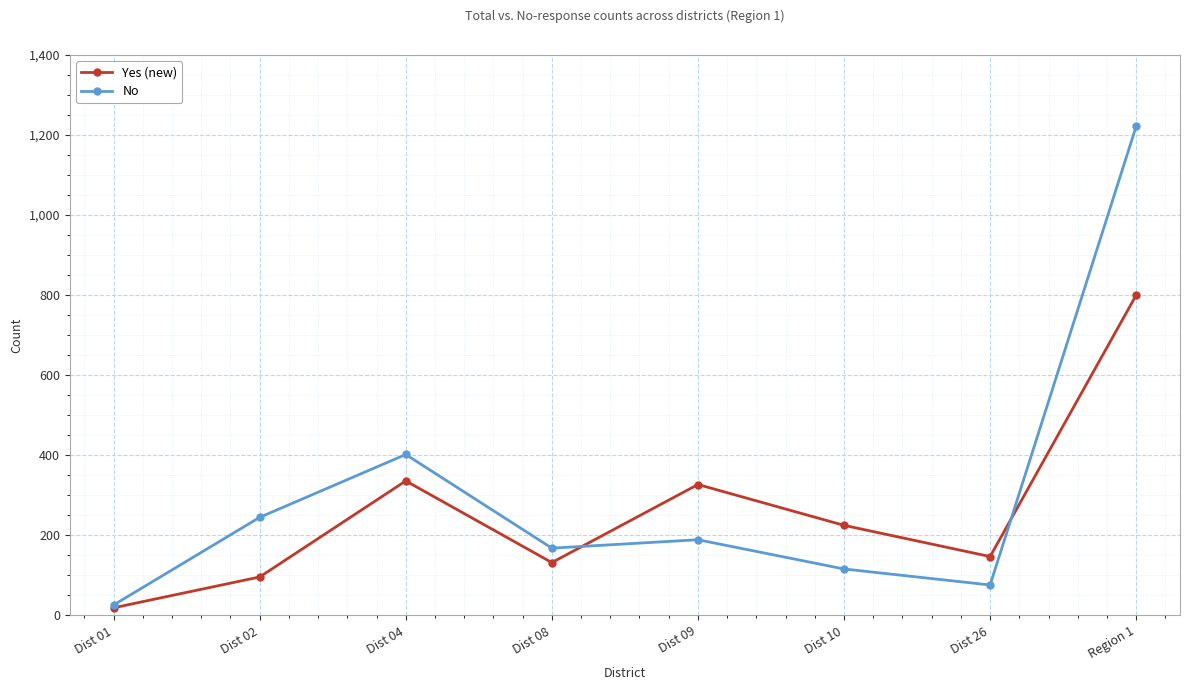

True or false: No has a value of 116 at Dist 10.

True